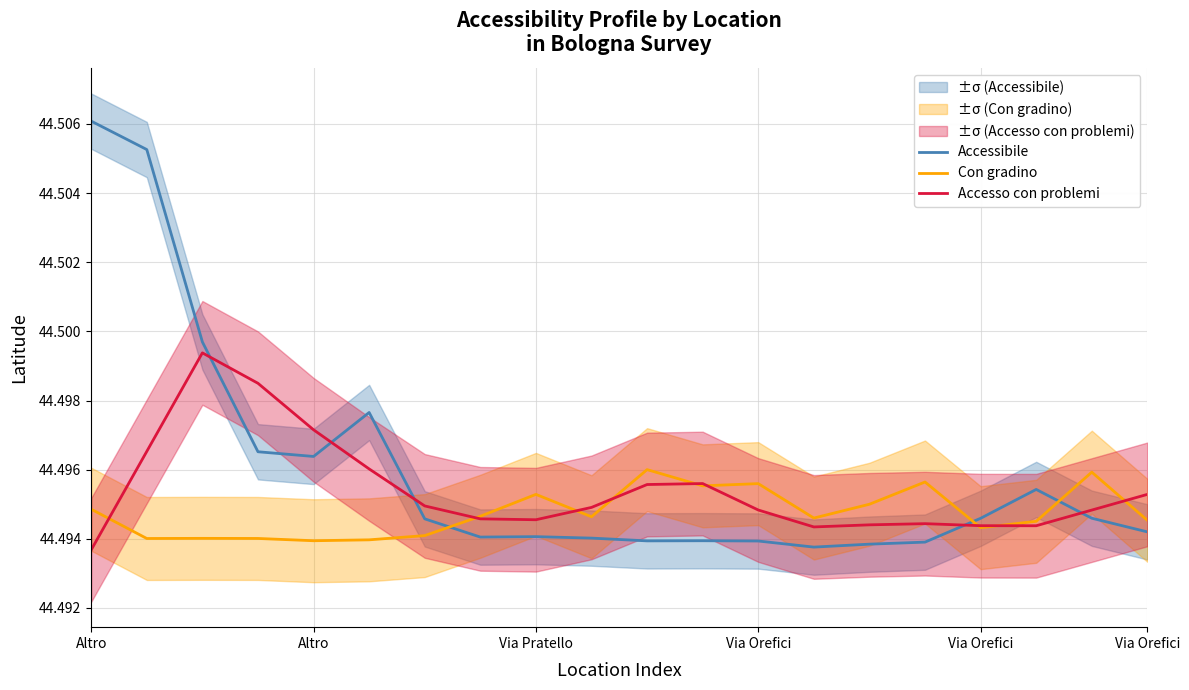

List the series in order of their peak value, lowest first.

Con gradino, Accesso con problemi, Accessibile